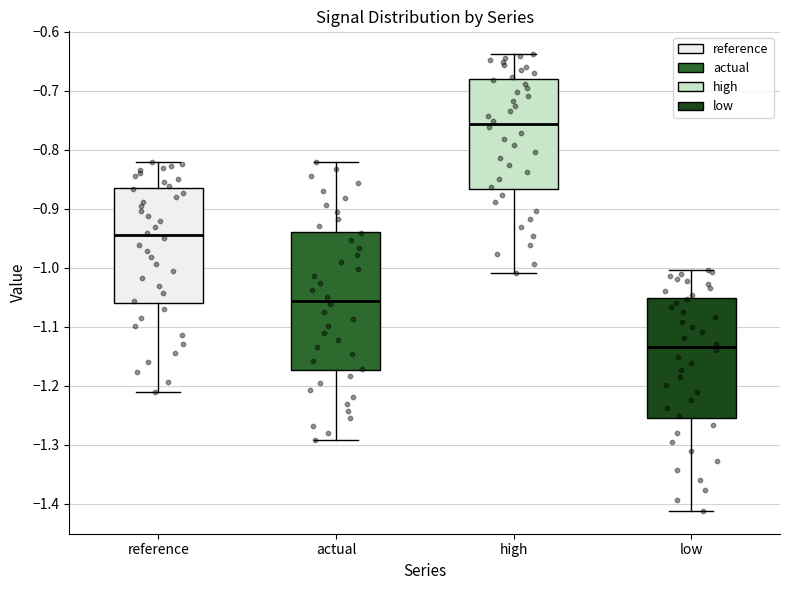

Where does the median line of the box for low sit on the y-axis? The values are not printed on the chart, so give them approximately, as read against the axis.

-1.13